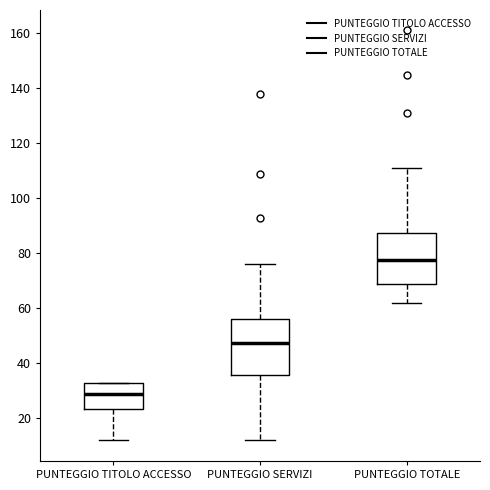

Reading left to right, read every box against the y-axis: the position of its median line, the range the box covers, and the ends of its whiskers. The values are not printed on the chart, so give them approximately, as read against the axis.

PUNTEGGIO TITOLO ACCESSO: median 30, box 24 to 34, whiskers 12 to 34
PUNTEGGIO SERVIZI: median 48, box 36 to 56, whiskers 12 to 76
PUNTEGGIO TOTALE: median 78, box 70 to 88, whiskers 62 to 112